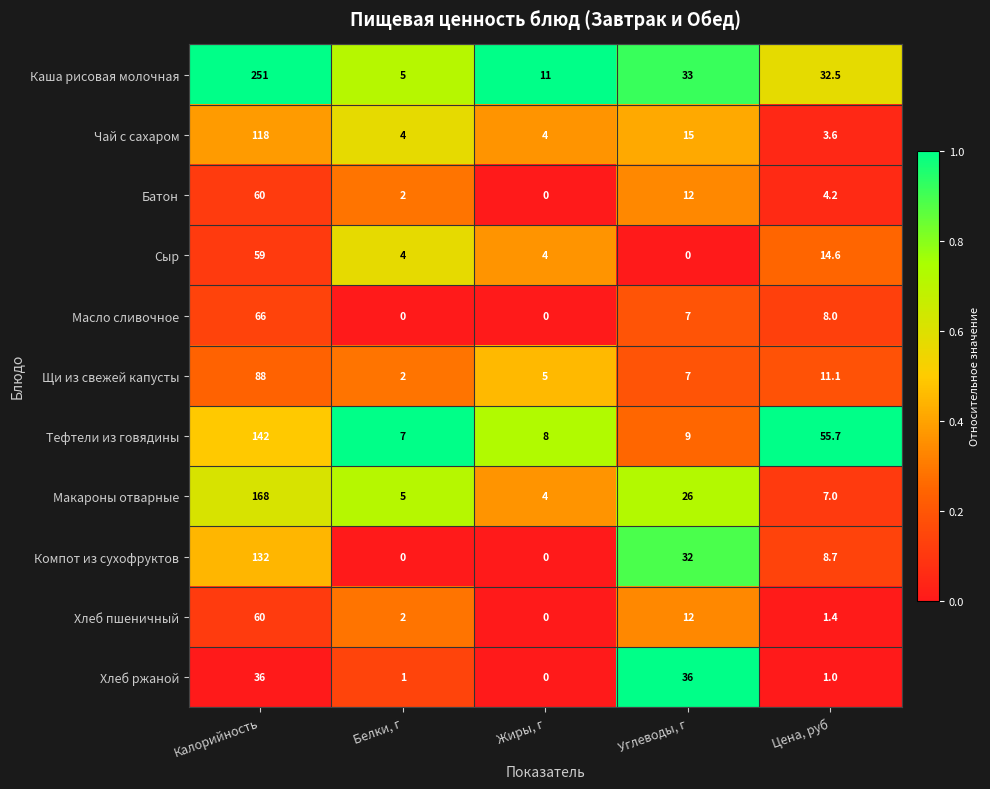

What is the total value across all series at Калорийность?

1180.0